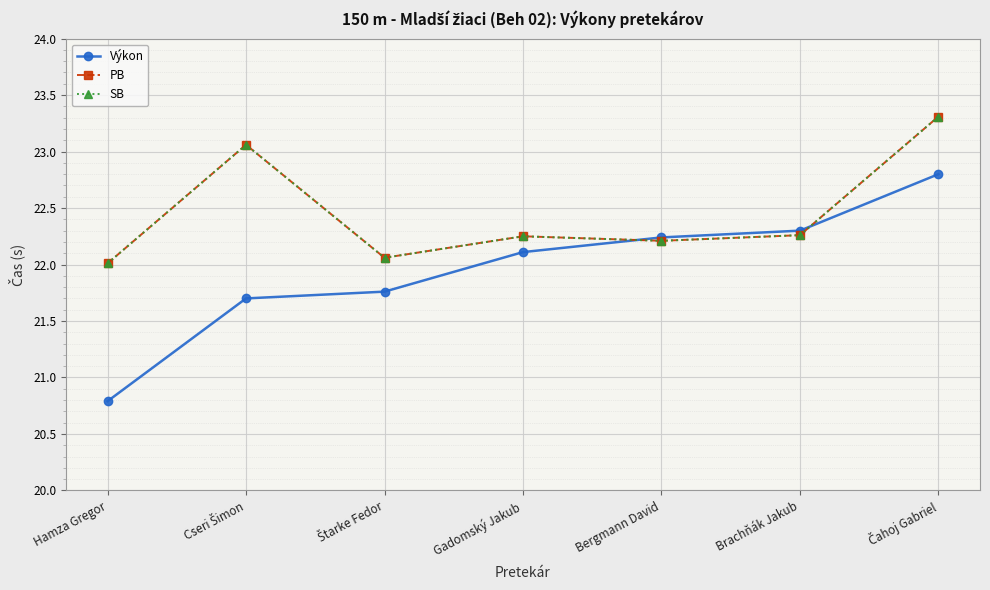

How many interior local peaks does the PB series have?

2